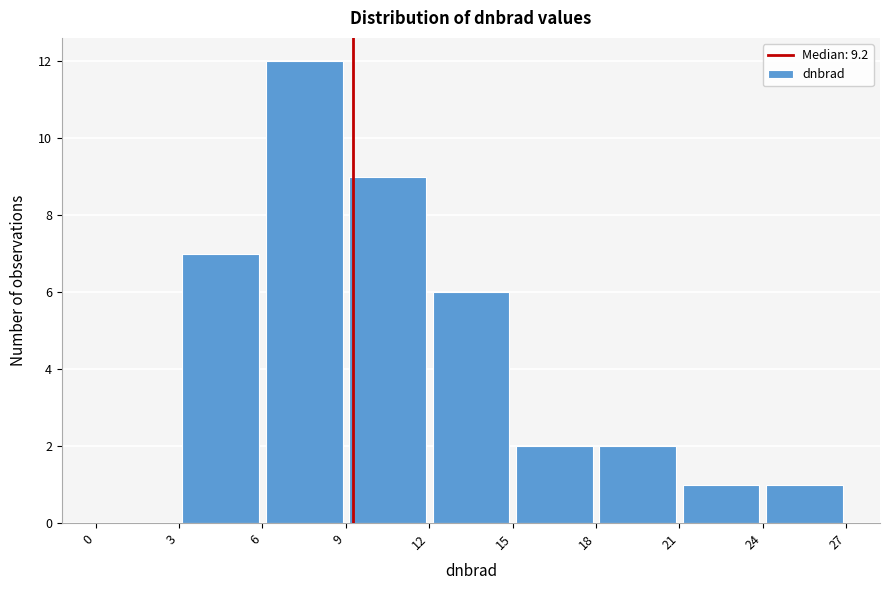

Reading left to right, transcribe this chart: for each bar, give the range it covers on the x-axis and its height. The values are not printed on the chart, so give them approximately, as read against the axis.

0 to 3: 0
3 to 6: 7
6 to 9: 12
9 to 12: 9
12 to 15: 6
15 to 18: 2
18 to 21: 2
21 to 24: 1
24 to 27: 1